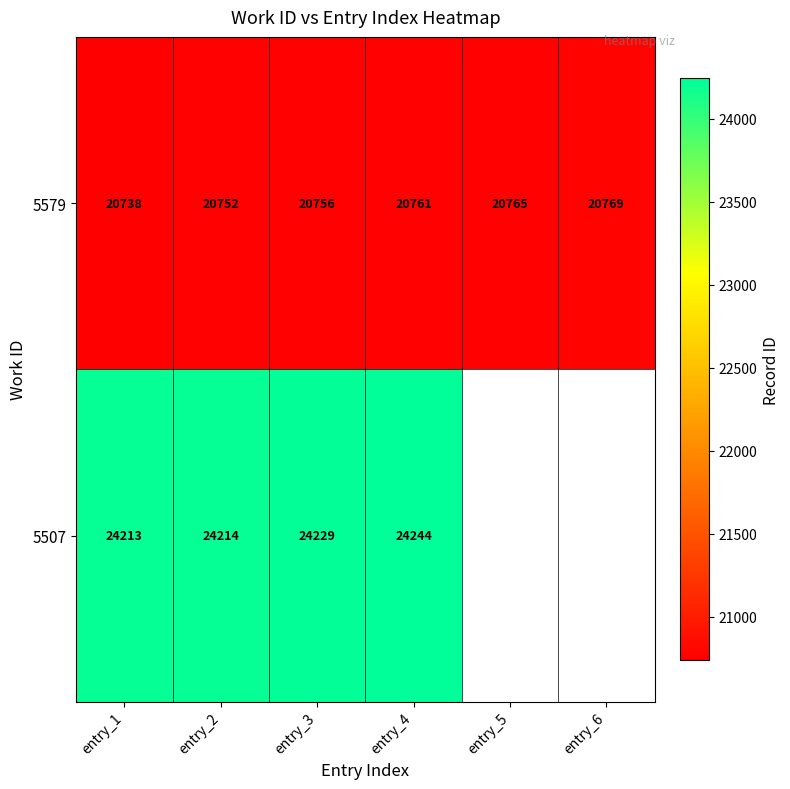

At which category does the chart reach its minimum across all series?

entry_1